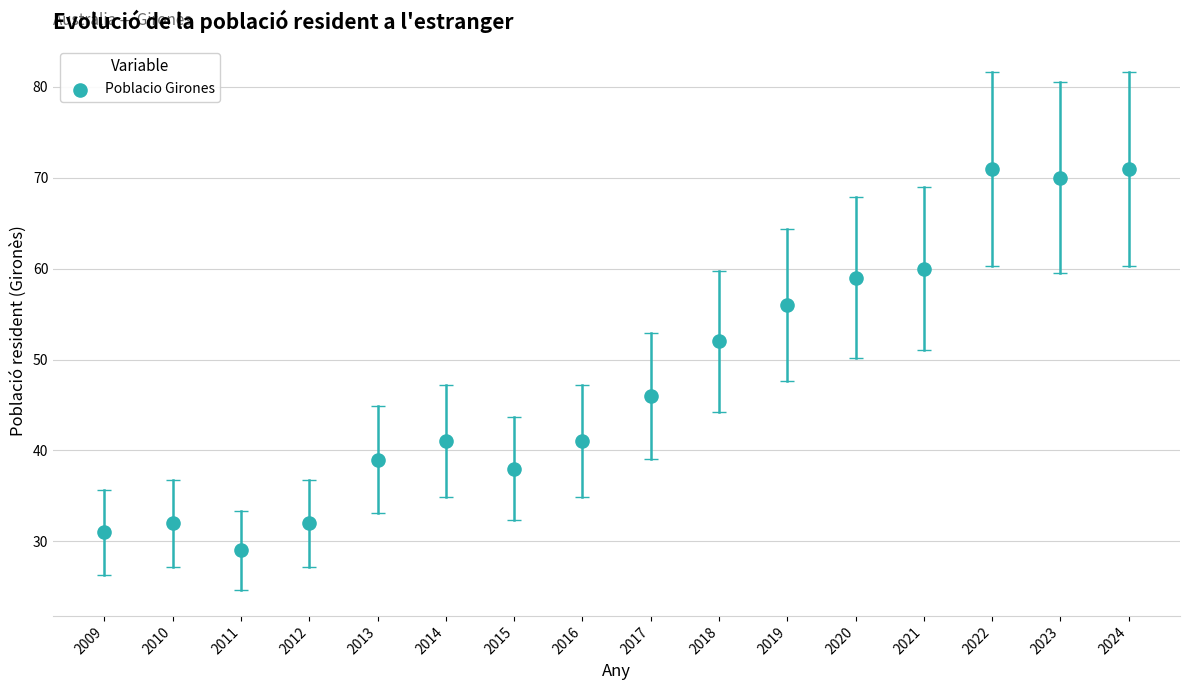

What is the range of Y values (max minus min)?

42